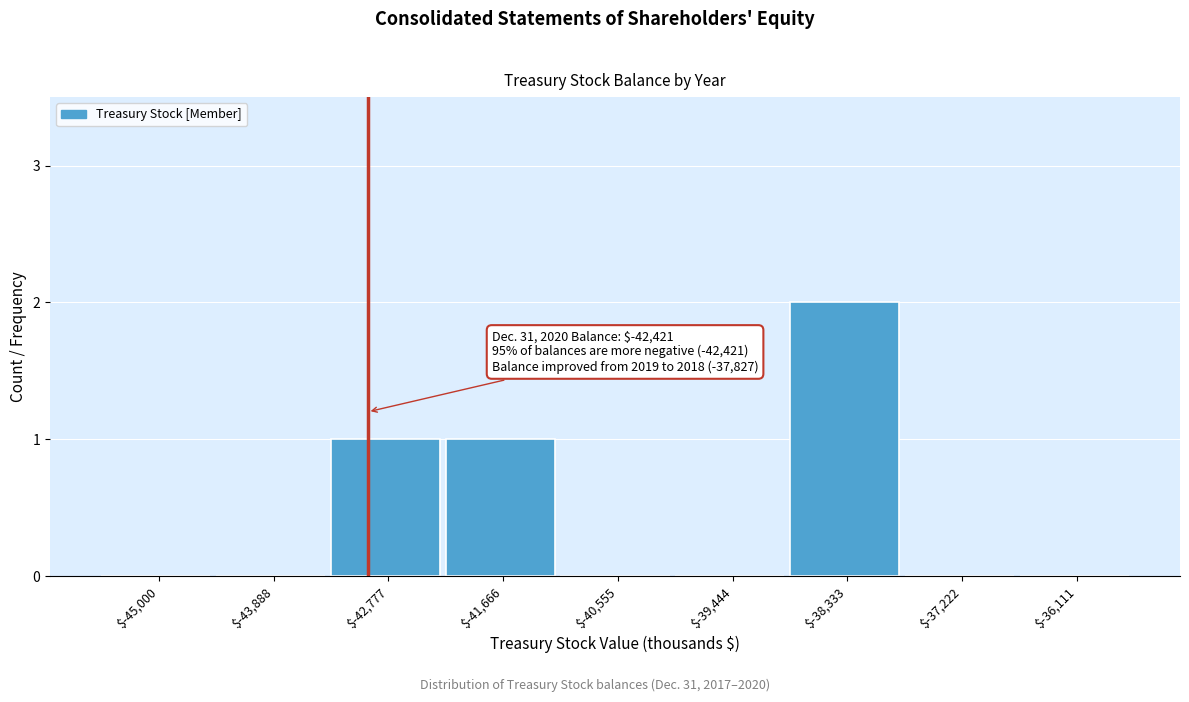

Is it true that the value at $-42,777 is 1?

True